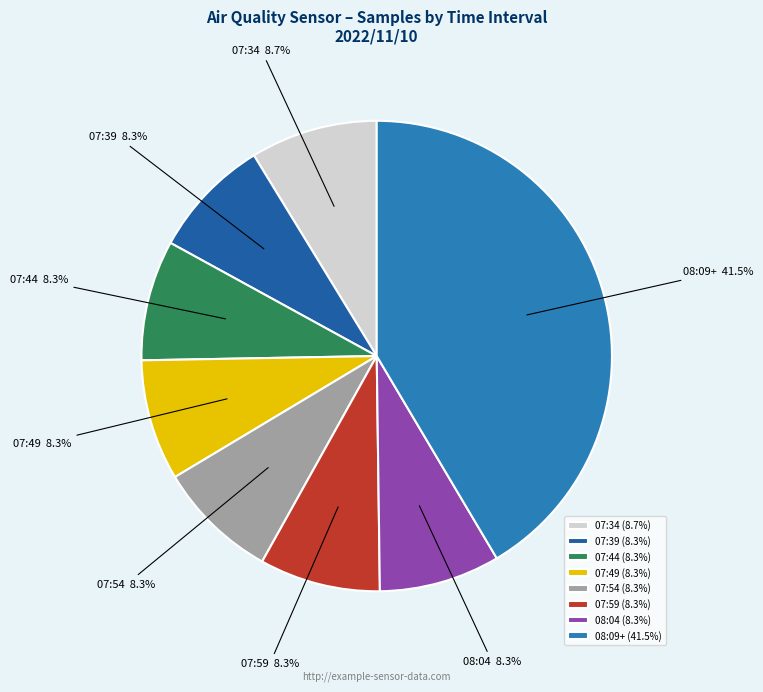

Is 07:54 the majority of the pie?

No